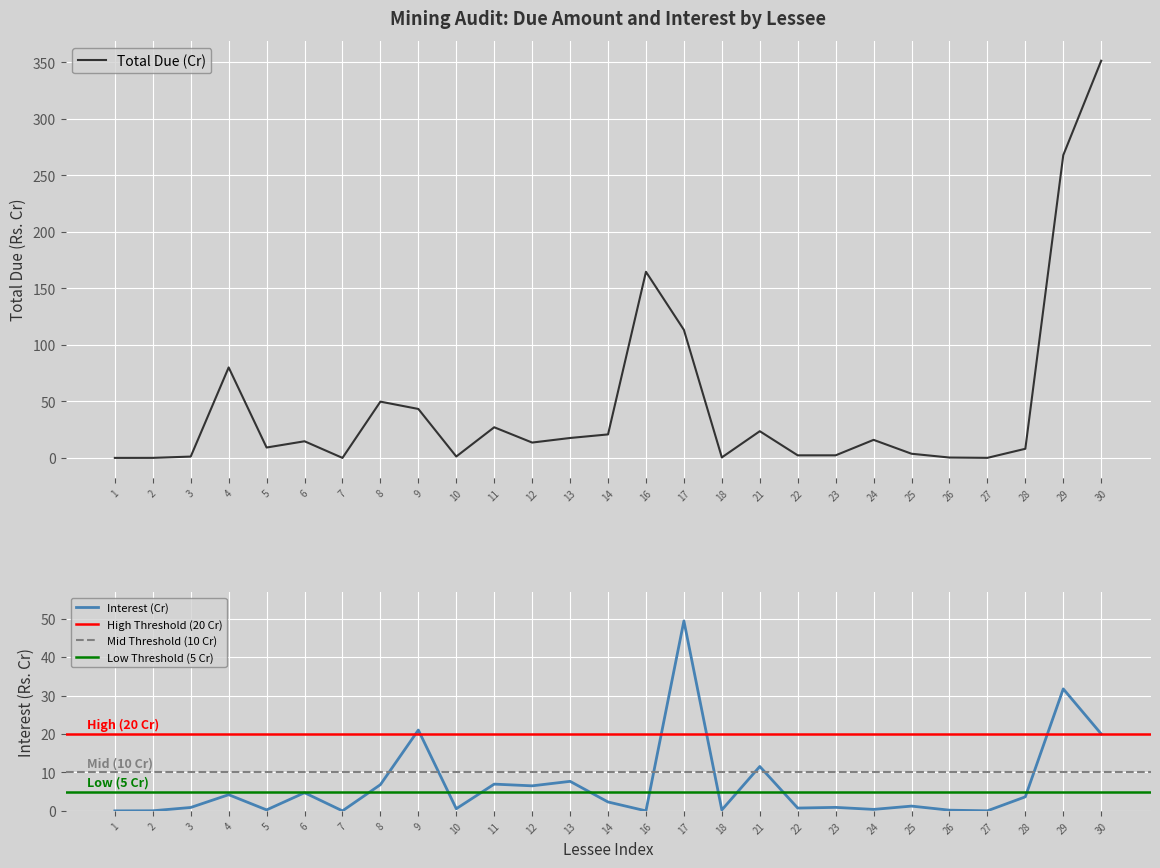

Where is the data nearest to the value 175?

16